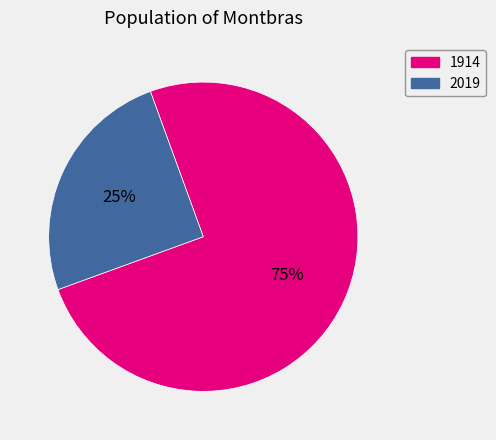

Is there any slice that represents more than half of the pie?

Yes